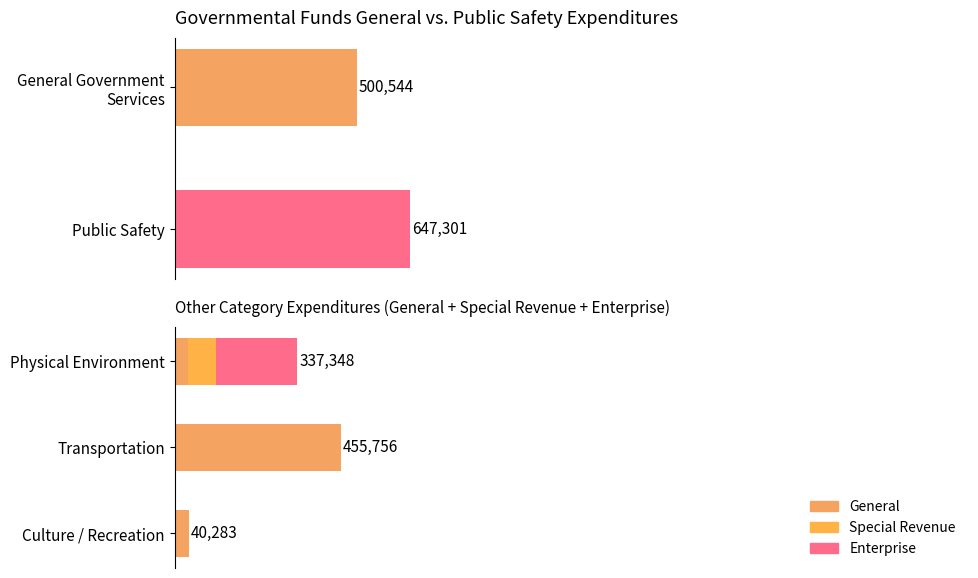

What are all the series names shown in the legend?

General, Special Revenue, Enterprise